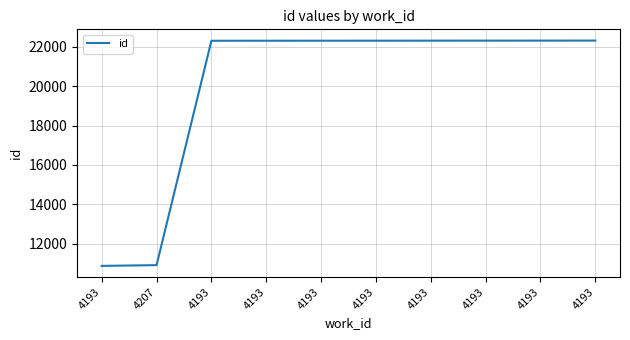

What is the minimum value shown in the chart?

10872